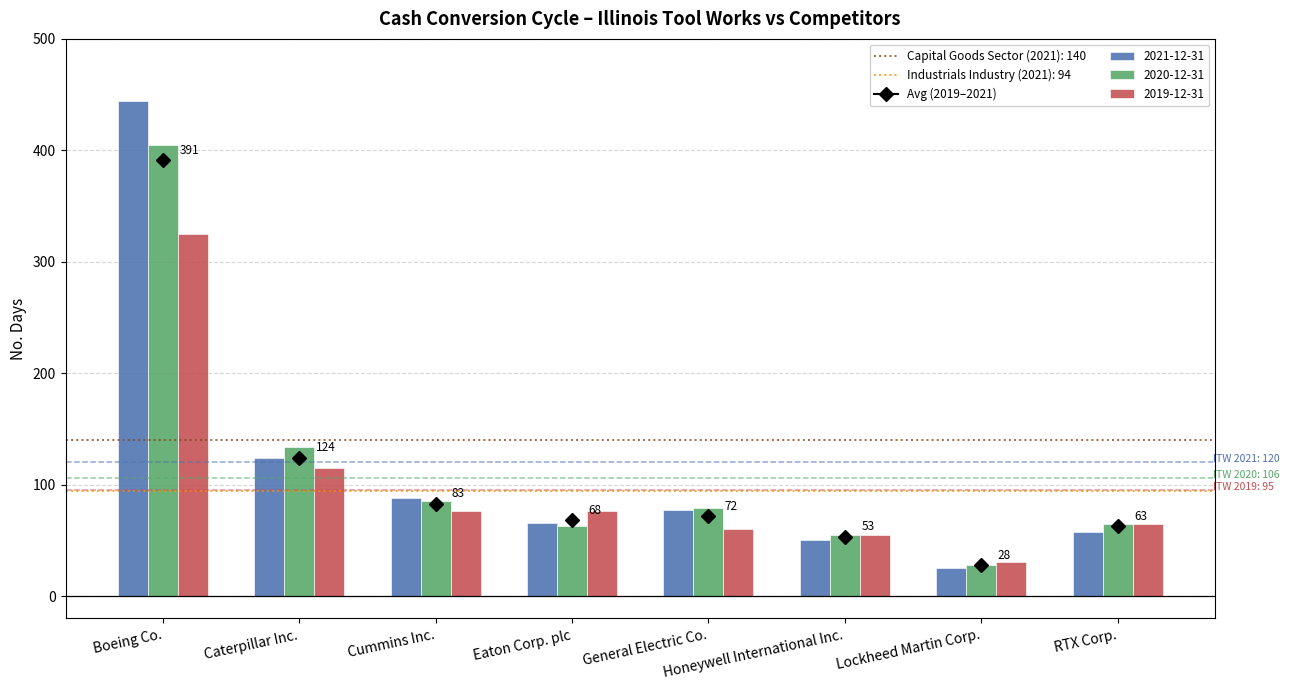

What is the difference between the maximum and minimum values in the 2021-12-31 series?

419